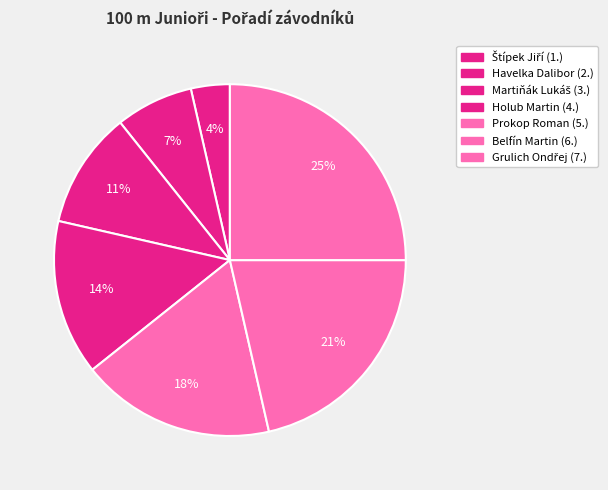

Is it true that Štípek Jiří is 1% of the pie?

False